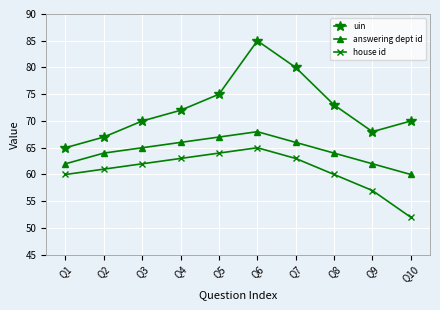

True or false: answering dept id and house id intersect in this chart.

False